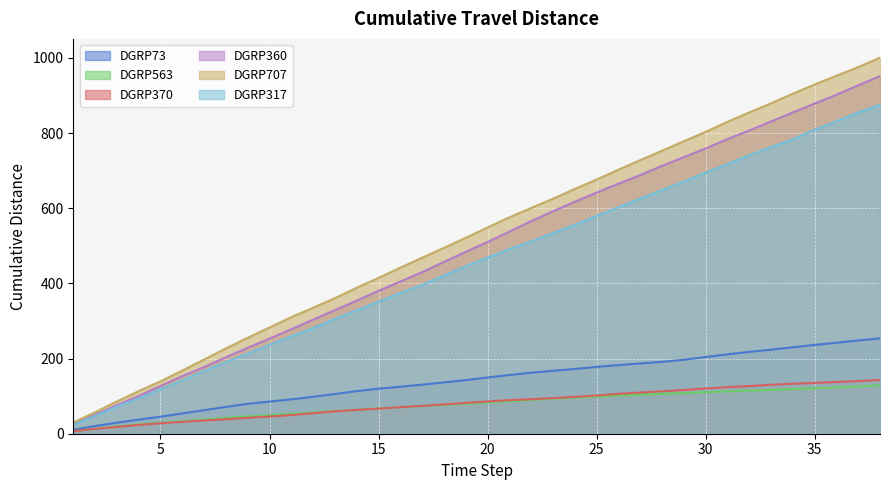

What is the maximum value for DGRP707?

1000.6